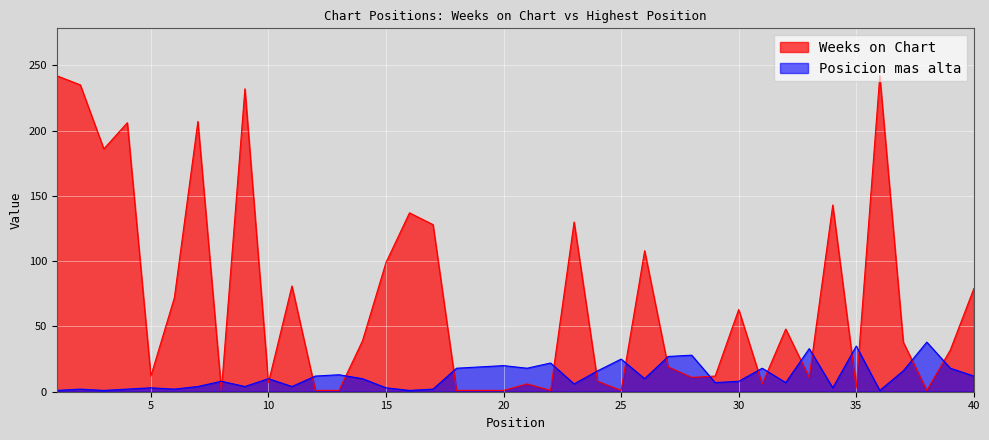

Rank the series by their average value, from lowest to highest.

Posicion mas alta, Weeks on Chart